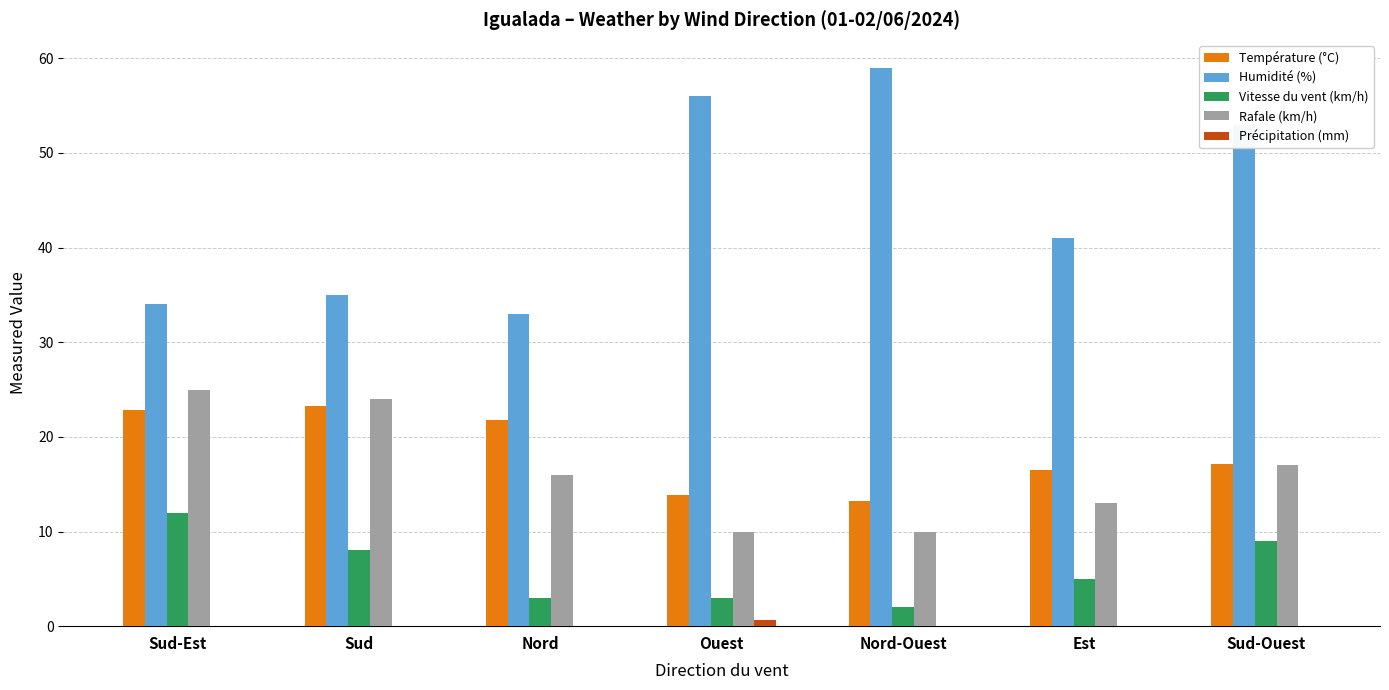

What is the sum of all Rafale (km/h) values?

115.0